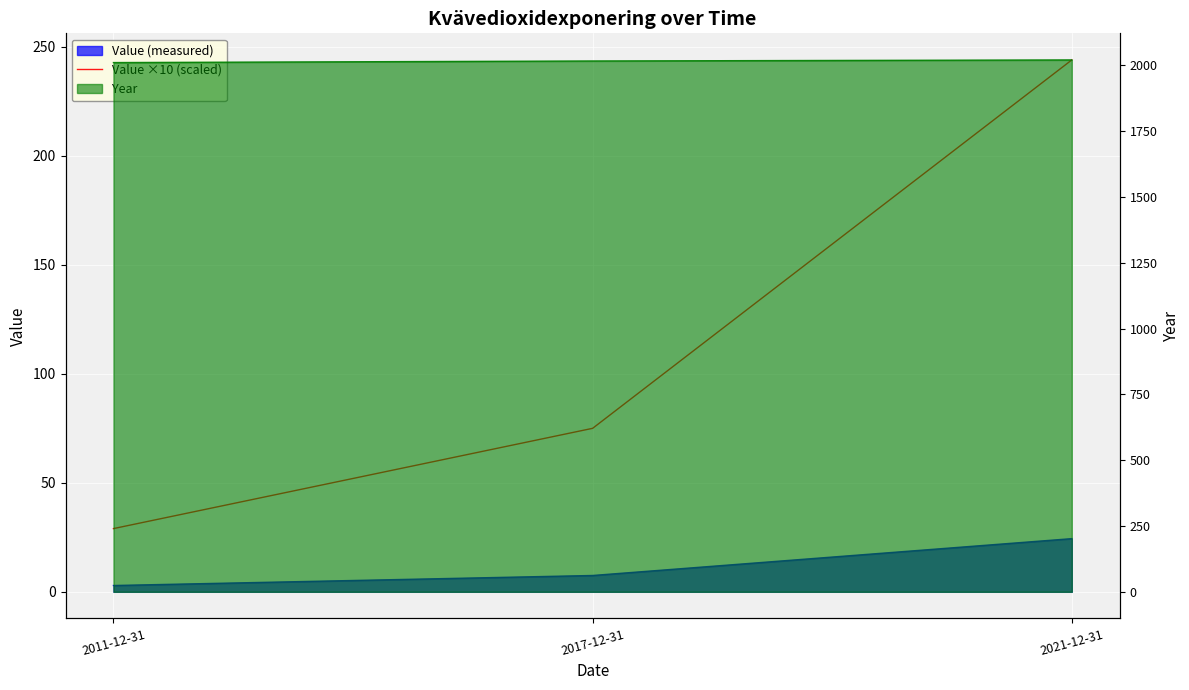

Which has a higher value, 2021-12-31 or 2011-12-31?

2021-12-31